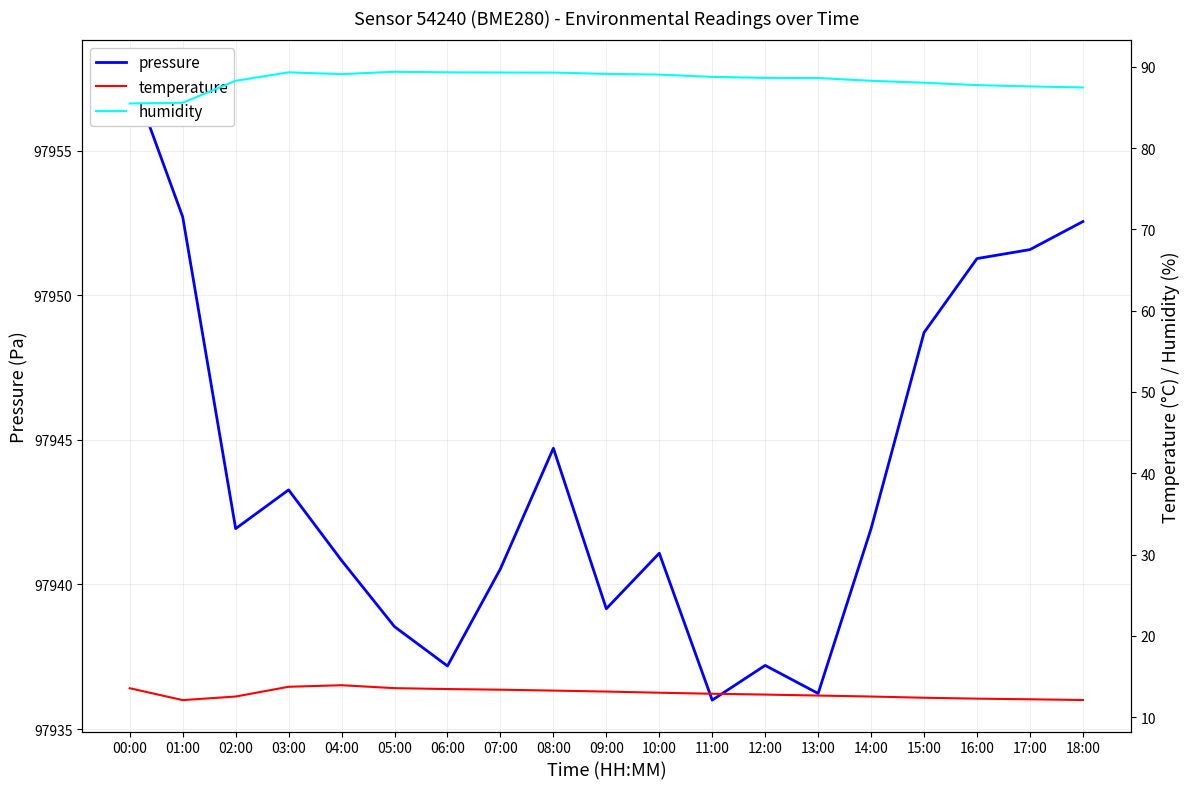

How many lines are shown in the chart?

3